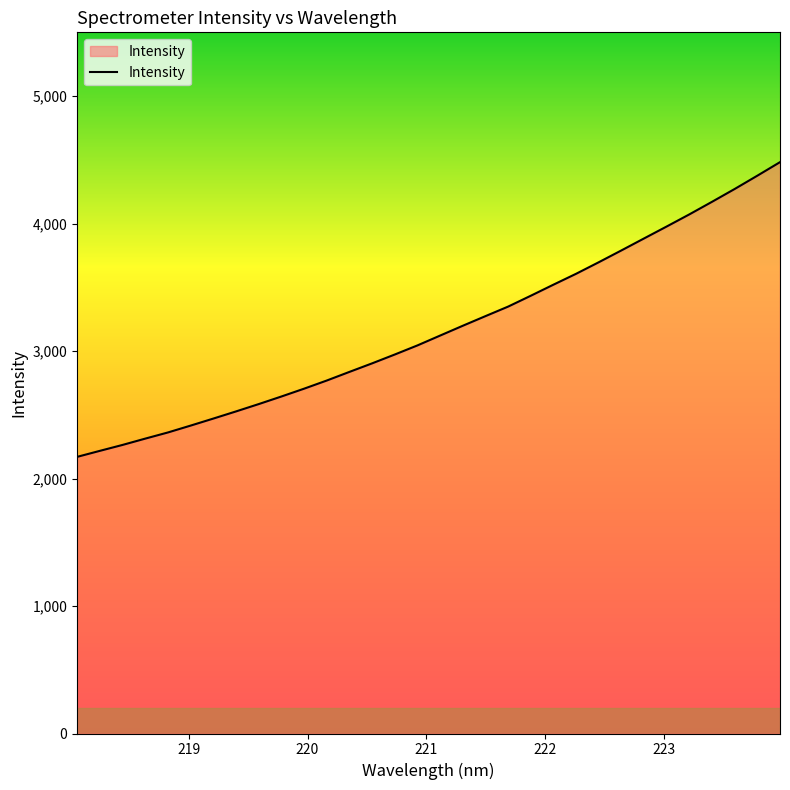

True or false: the data has more than 1 interior local peaks.

False